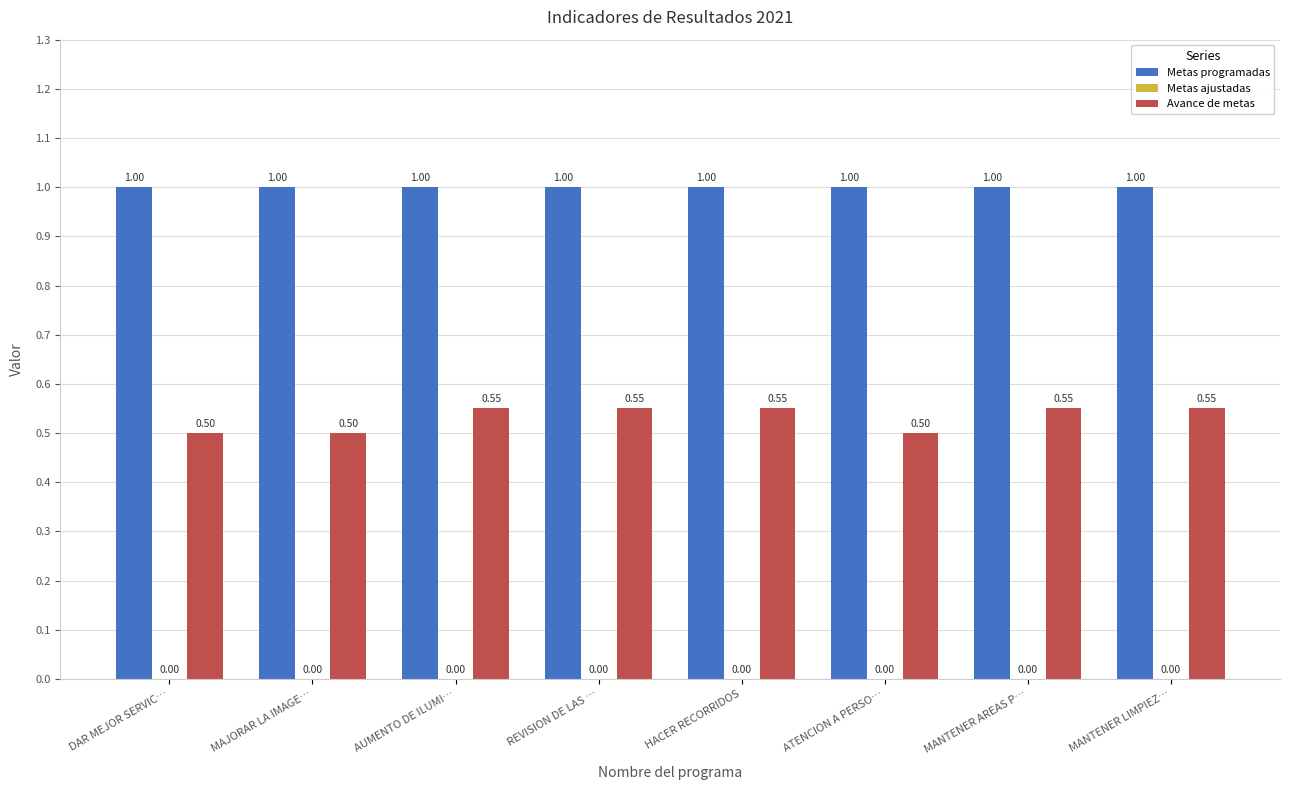

Rank the series by their average value, from highest to lowest.

Metas programadas, Avance de metas